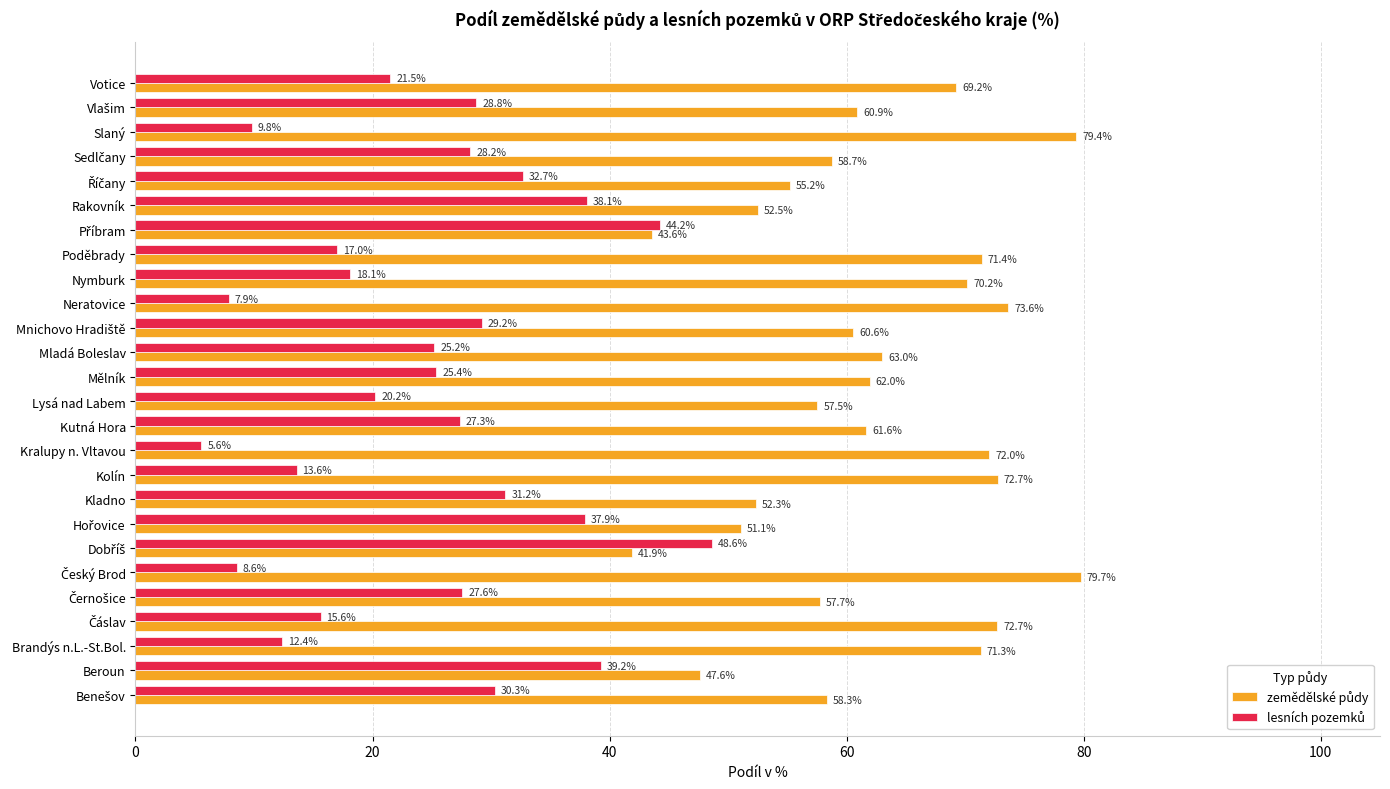

What is the difference between the highest and lowest values at Poděbrady?

54.4